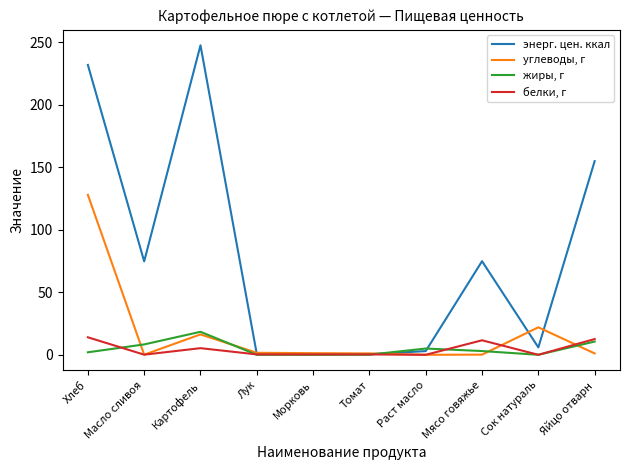

Which label corresponds to the largest value in the chart?

Картофель